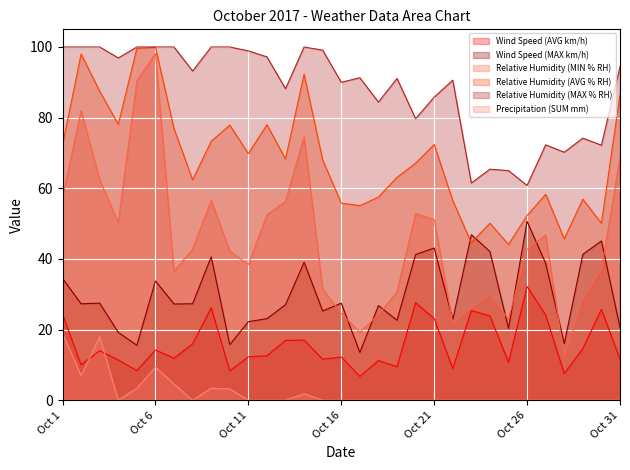

What are all the series names shown in the legend?

Wind Speed (AVG km/h), Wind Speed (MAX km/h), Relative Humidity (MIN % RH), Relative Humidity (AVG % RH), Relative Humidity (MAX % RH), Precipitation (SUM mm)